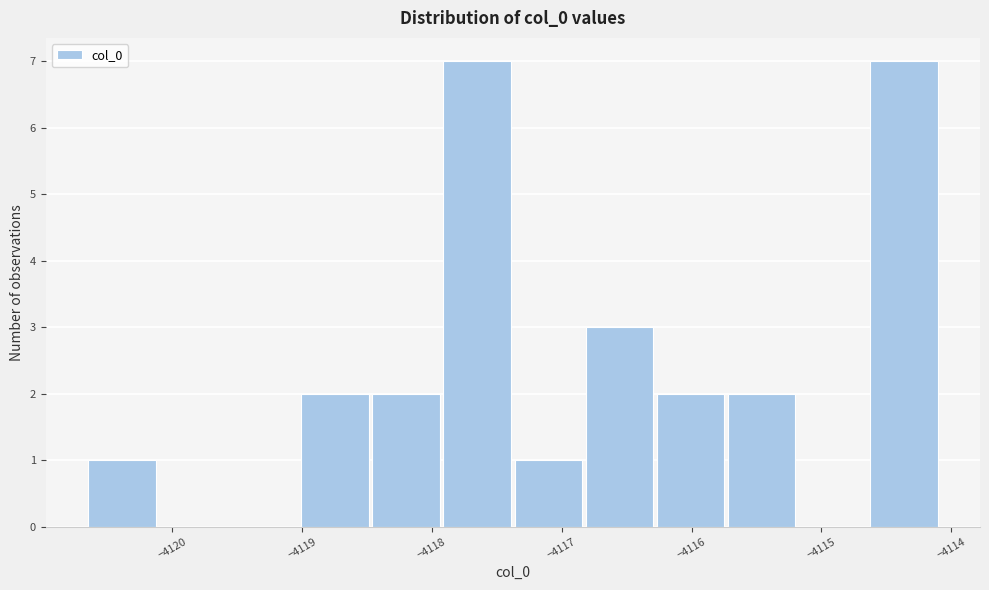

How tall is the bar that spans -4117.4 to -4116.8 on the x-axis? Neither the bar edges nor the heights are printed on the chart, so give them approximately, as read against the axes.

1